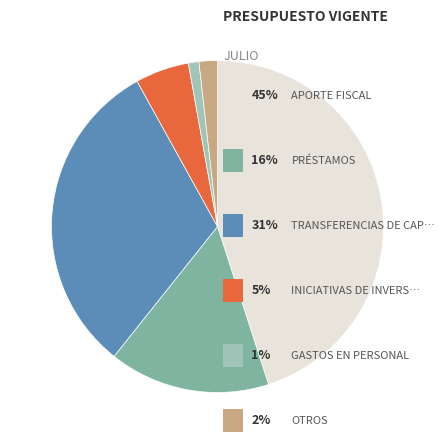

Does any single category account for the majority?

No